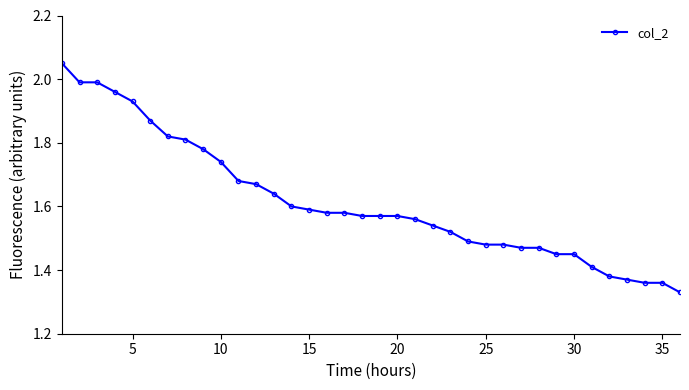

What is the sum of all values?

58.1